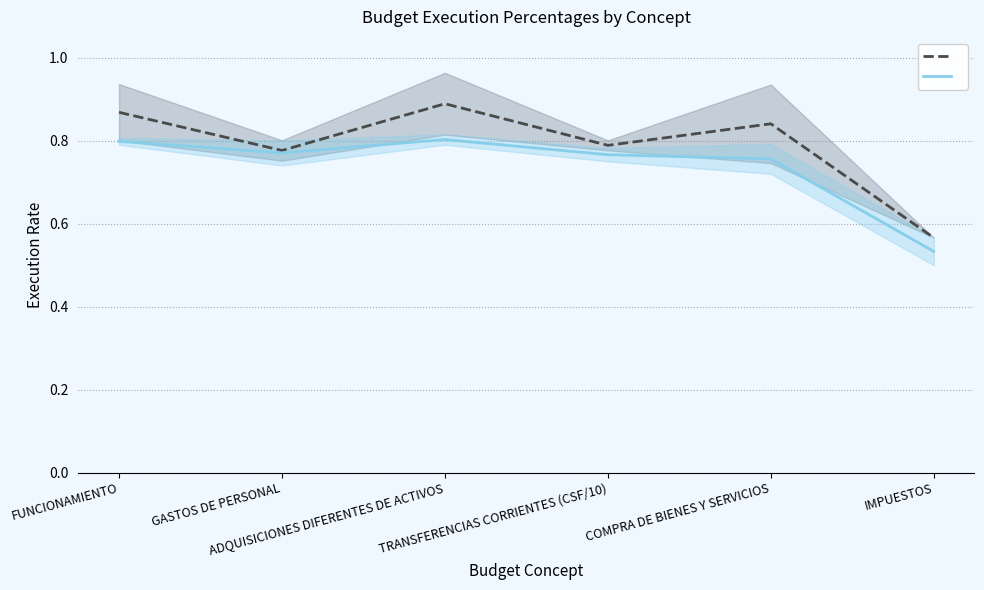

List the series in order of their overall mean, highest first.

%Compromisos, %Obligaciones